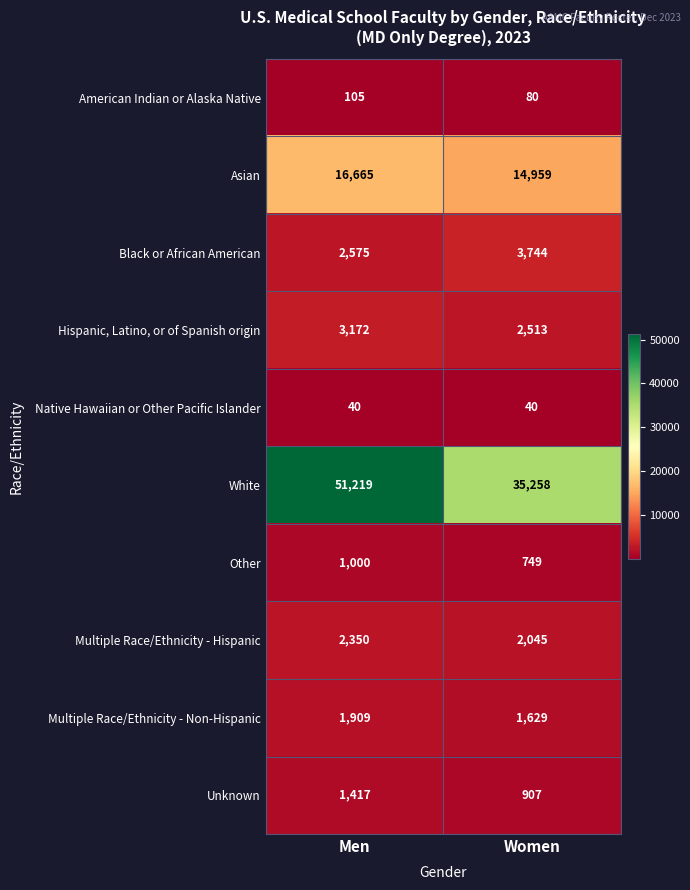

How many categories are shown in the chart?

2